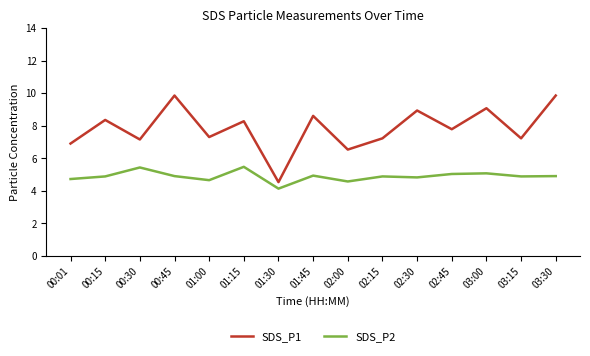

Which series has the widest spread of values?

SDS_P1